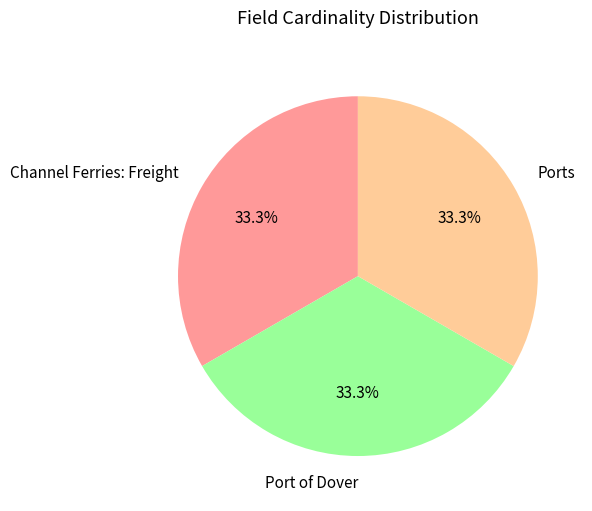

How many slices are in this pie chart?

3